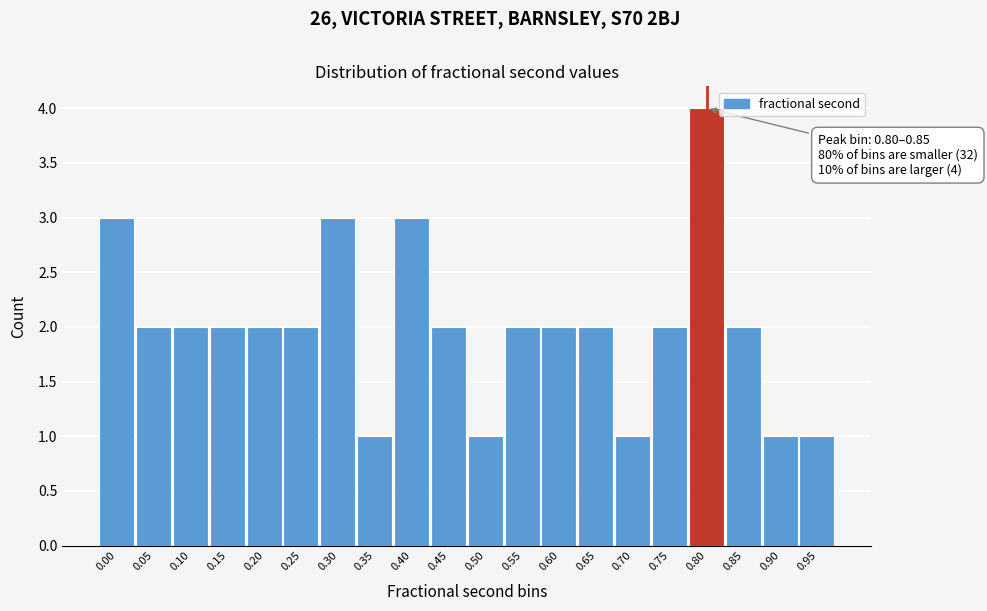

Reading left to right, list all the values displayed in this chart.

0.00=3	0.05=2	0.10=2	0.15=2	0.20=2	0.25=2	0.30=3	0.35=1	0.40=3	0.45=2	0.50=1	0.55=2	0.60=2	0.65=2	0.70=1	0.75=2	0.80=4	0.85=2	0.90=1	0.95=1